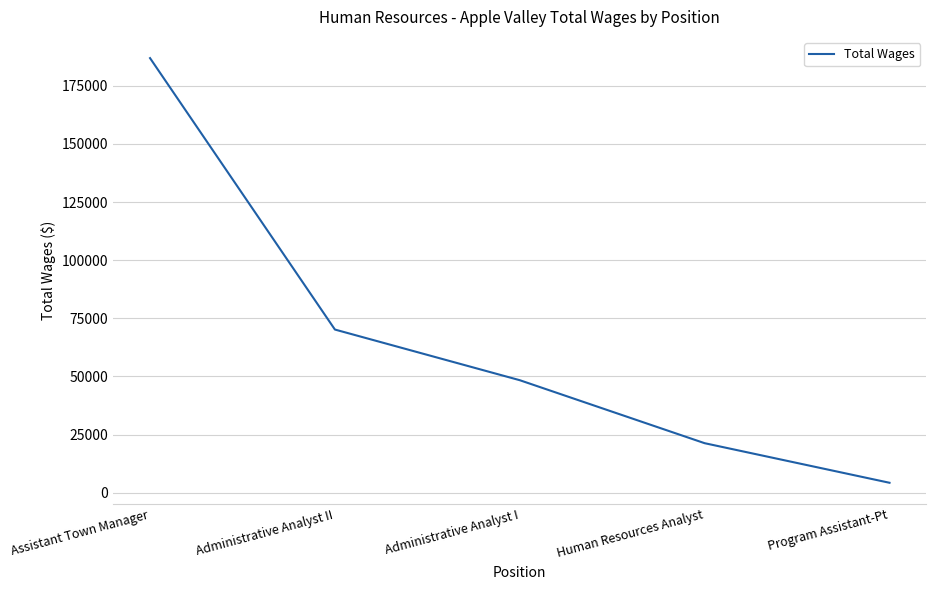

Rank the categories by value from lowest to highest.

Program Assistant-Pt, Human Resources Analyst, Administrative Analyst I, Administrative Analyst II, Assistant Town Manager